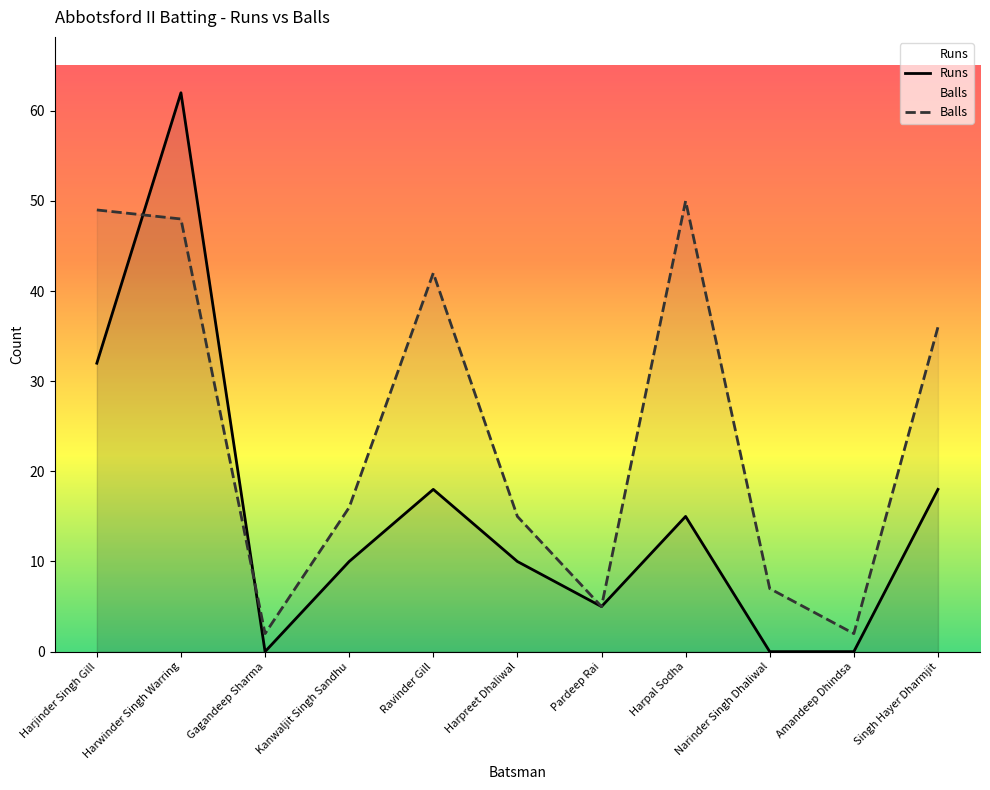

Reading right to left, what are all the values shown in this chart?

Runs: 18	0	0	15	5	10	18	10	0	62	32
Balls: 36	2	7	50	5	15	42	16	2	48	49